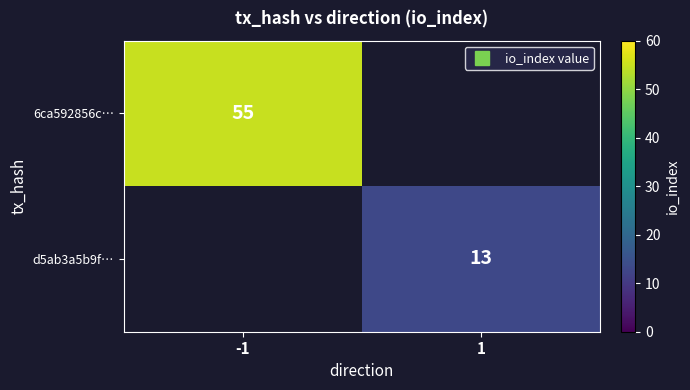

List the labels in order of d5ab3a5b9f… value, largest first.

-1, 1